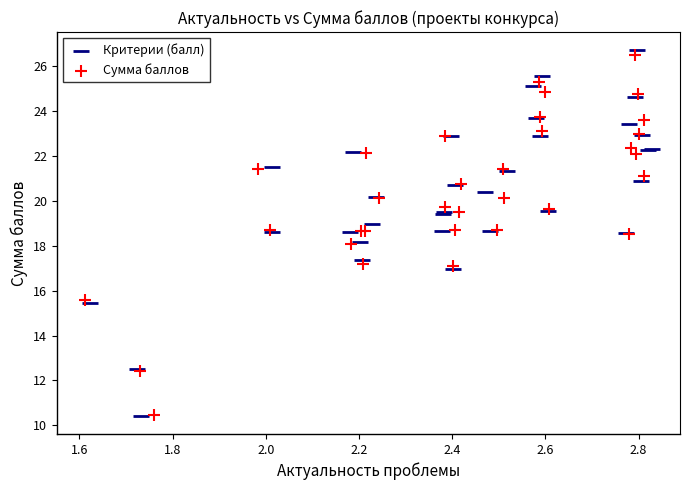

Which series has the largest Y range (max minus min)?

Критерии (балл)